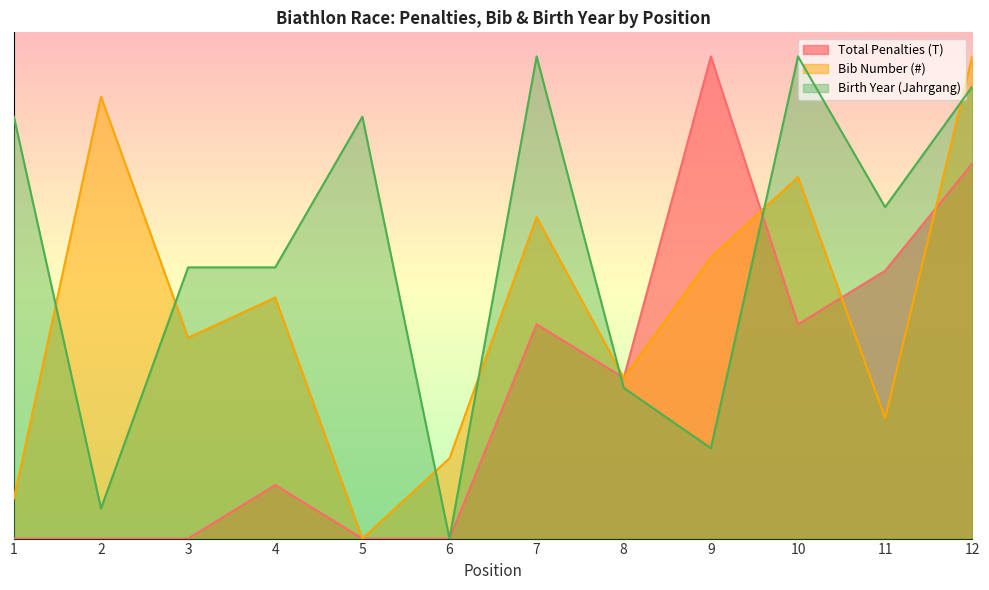

Which has a higher value, 10 or 5?

10